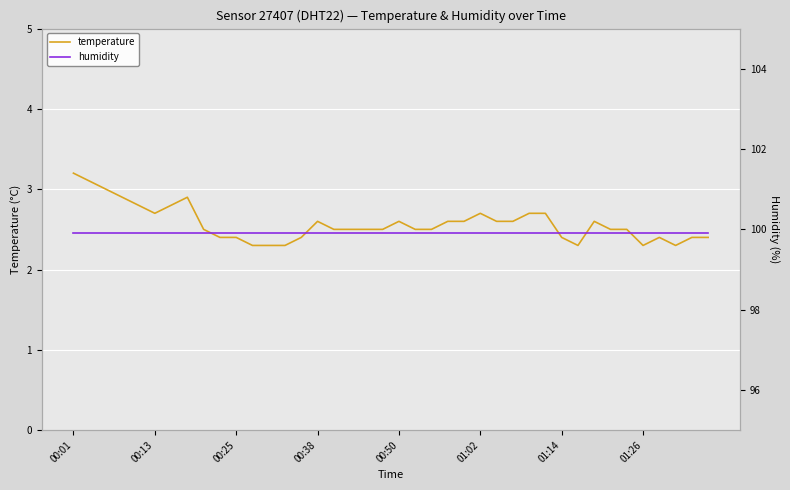

True or false: humidity has a value of 99.9 at 01:14.

True